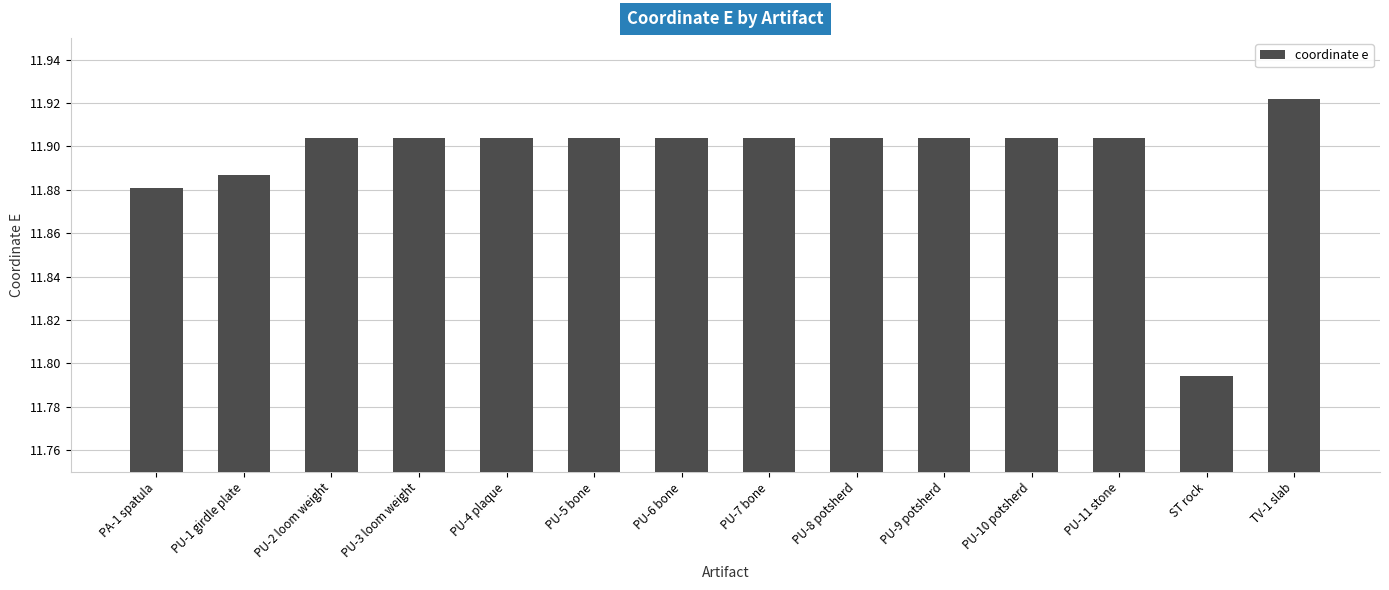

What is the difference between the maximum and minimum values?

0.1